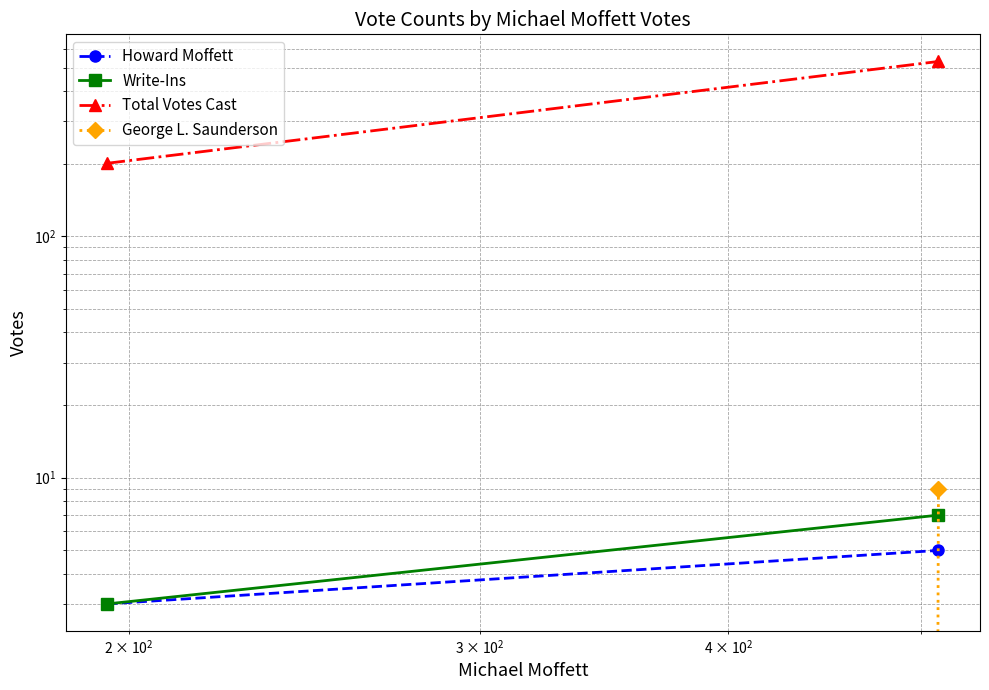

How many values in the George L. Saunderson series are below 9?

1